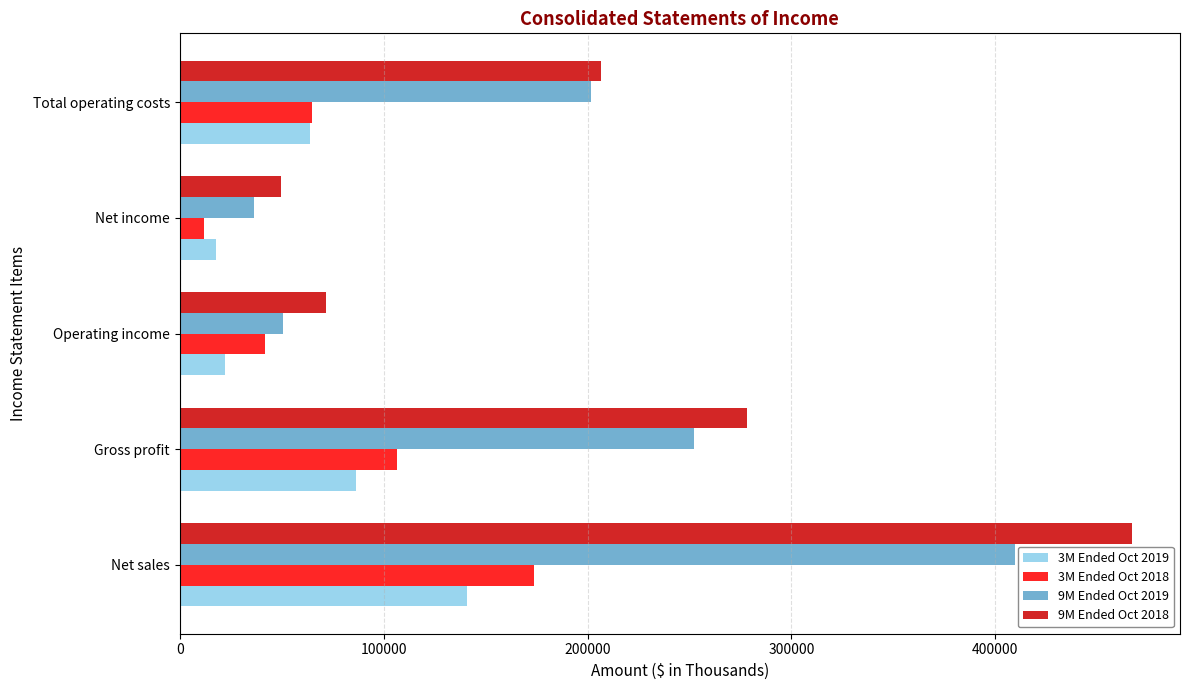

What is the difference between the highest and lowest values at Net sales?

326179